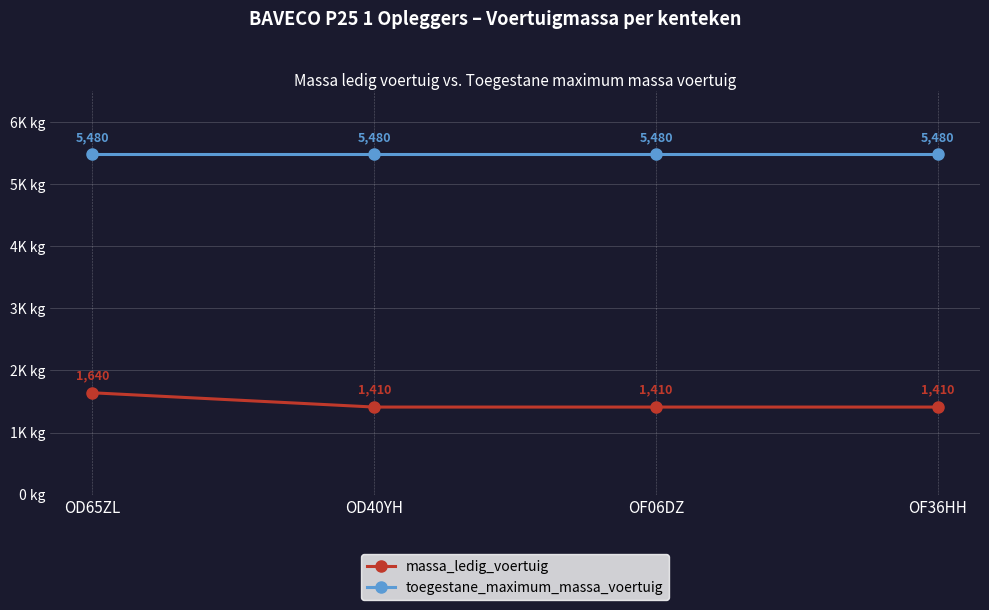

True or false: massa_ledig_voertuig has more than 0 interior local peaks.

False